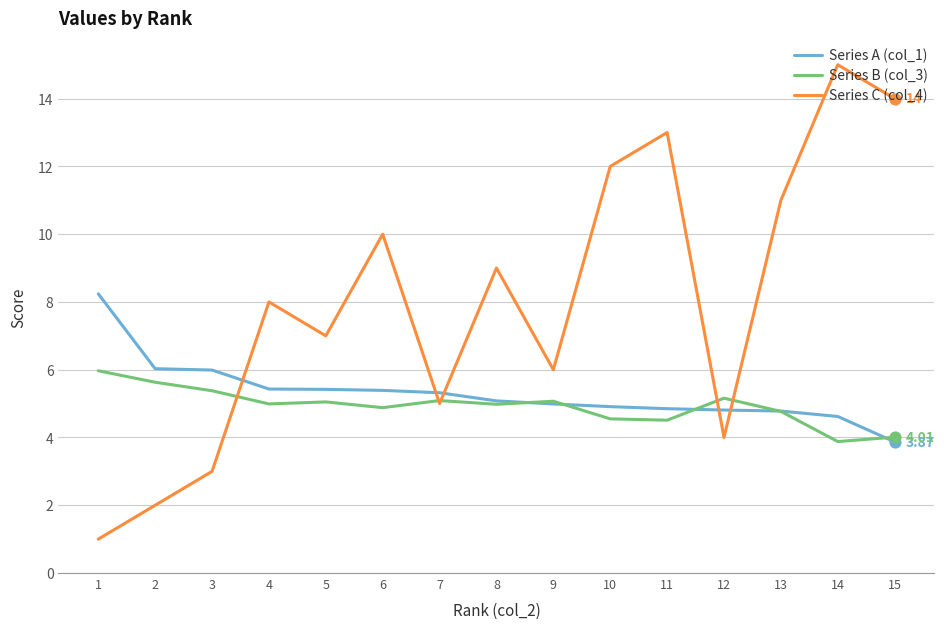

Which series has the largest range (max minus min)?

Series C (col_4)